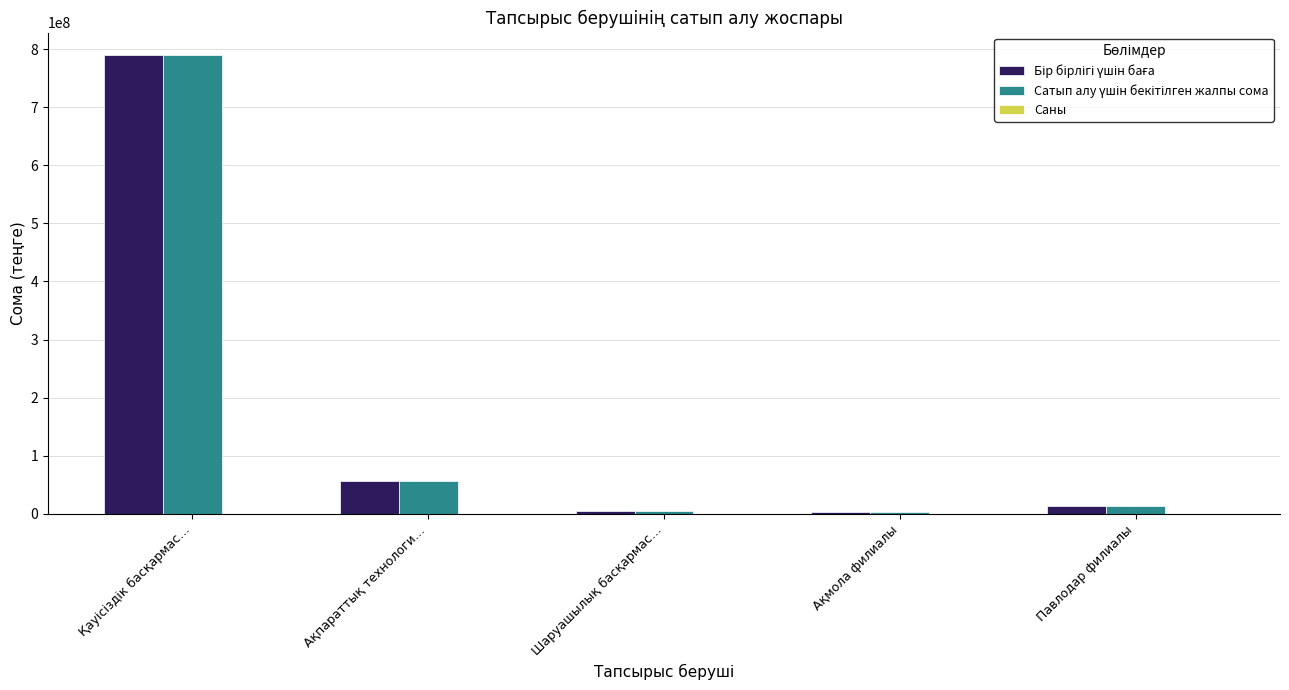

What is the greatest value displayed?

788937750.0